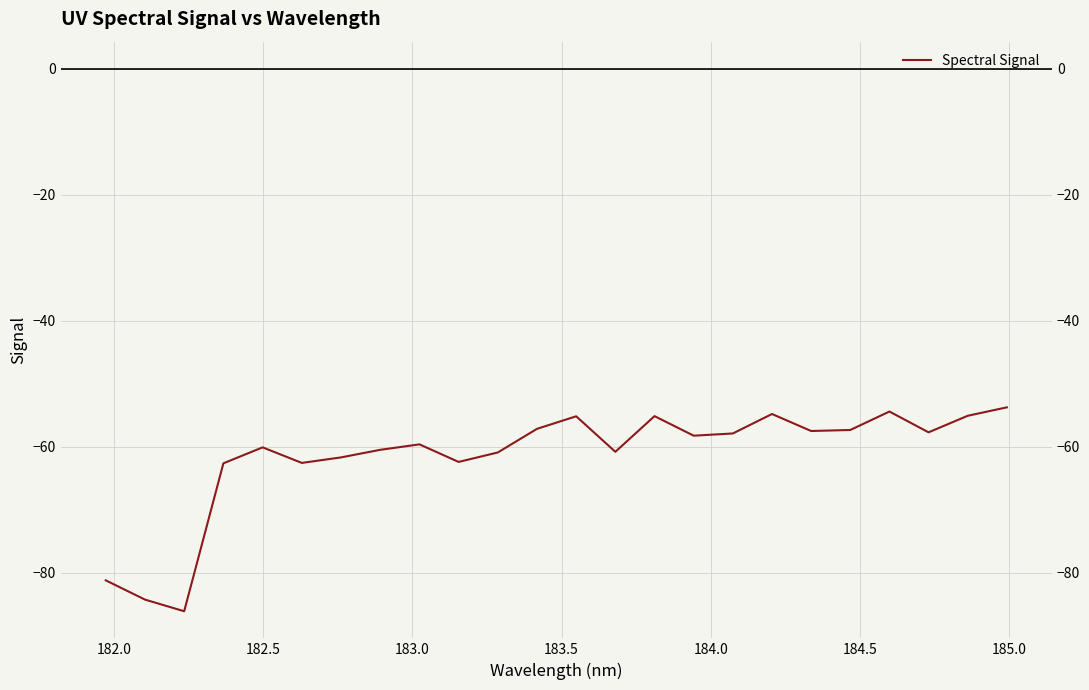

How many points are lower than both their immediate neighbors (excluding endpoints)?

7